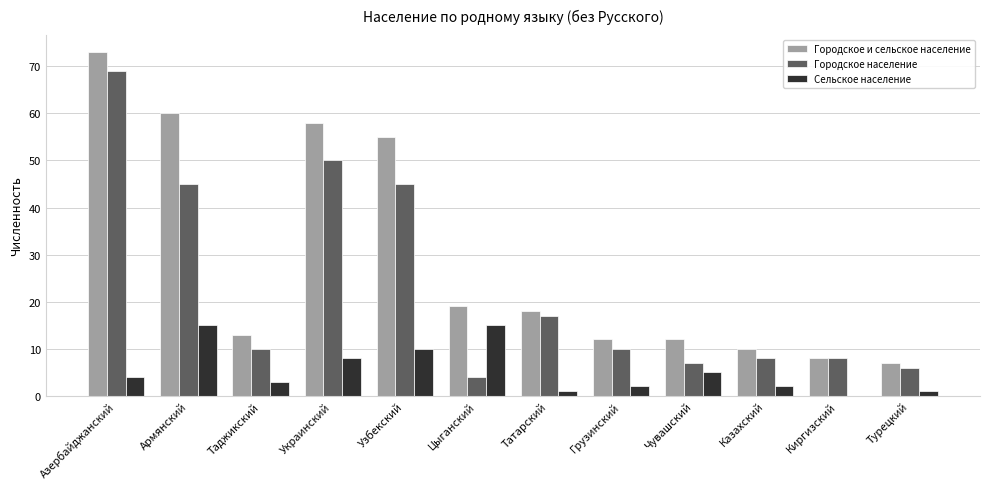

How many categories are shown in the chart?

12